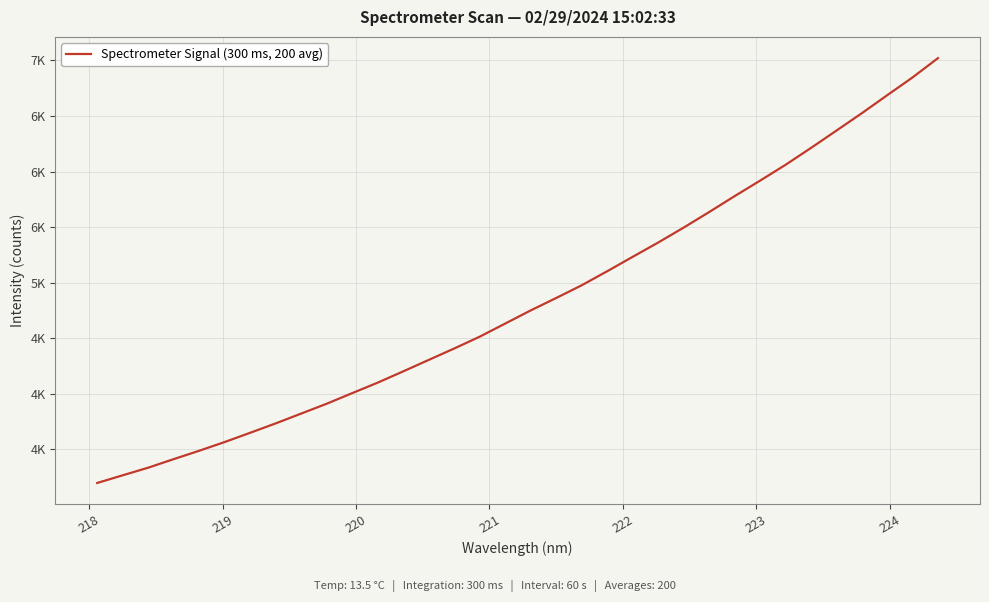

What is the average value?

4833.8